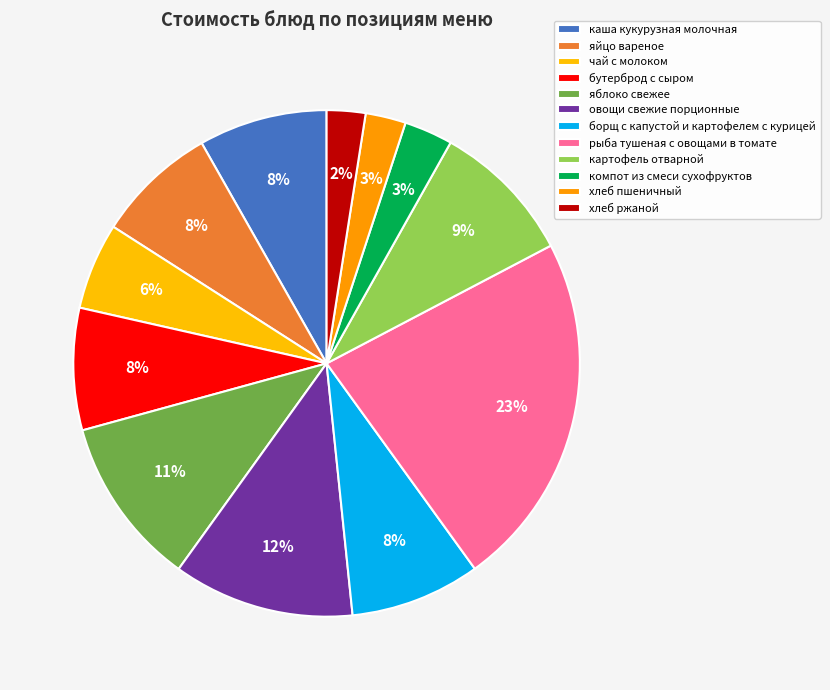

How many segments does this pie chart have?

12